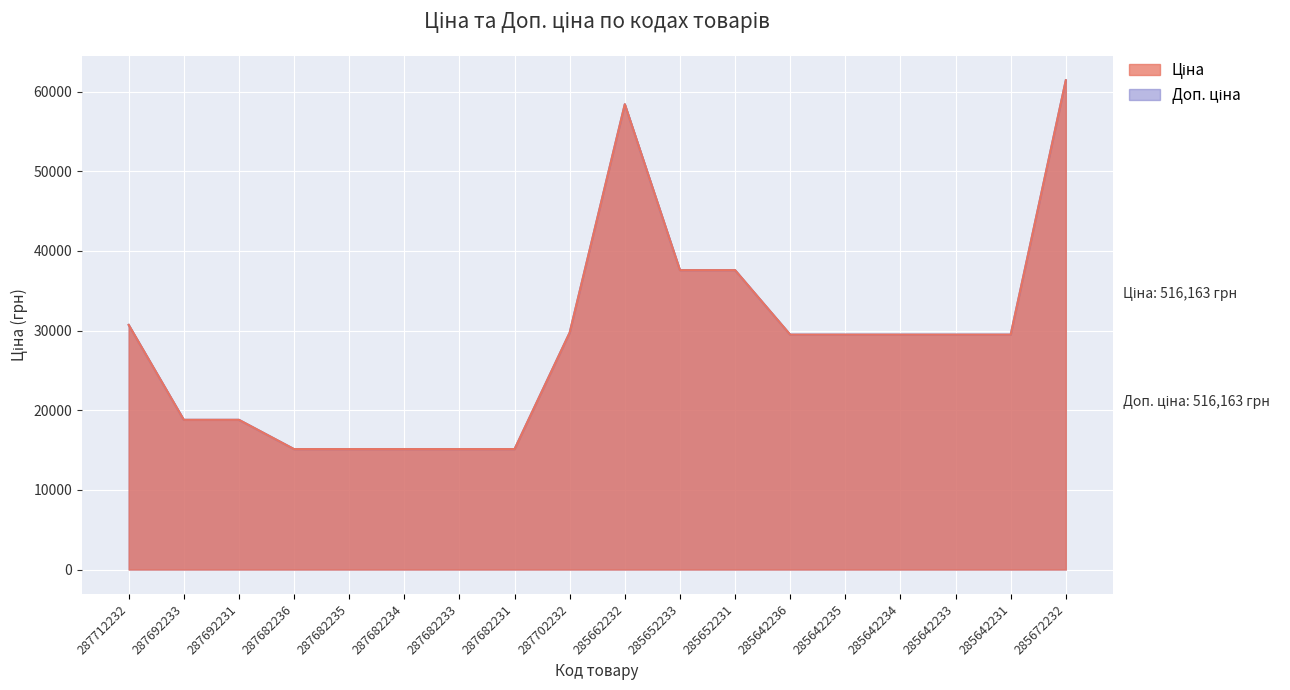

What is the value of the Ціна point at the 18th from the left?

61434.3